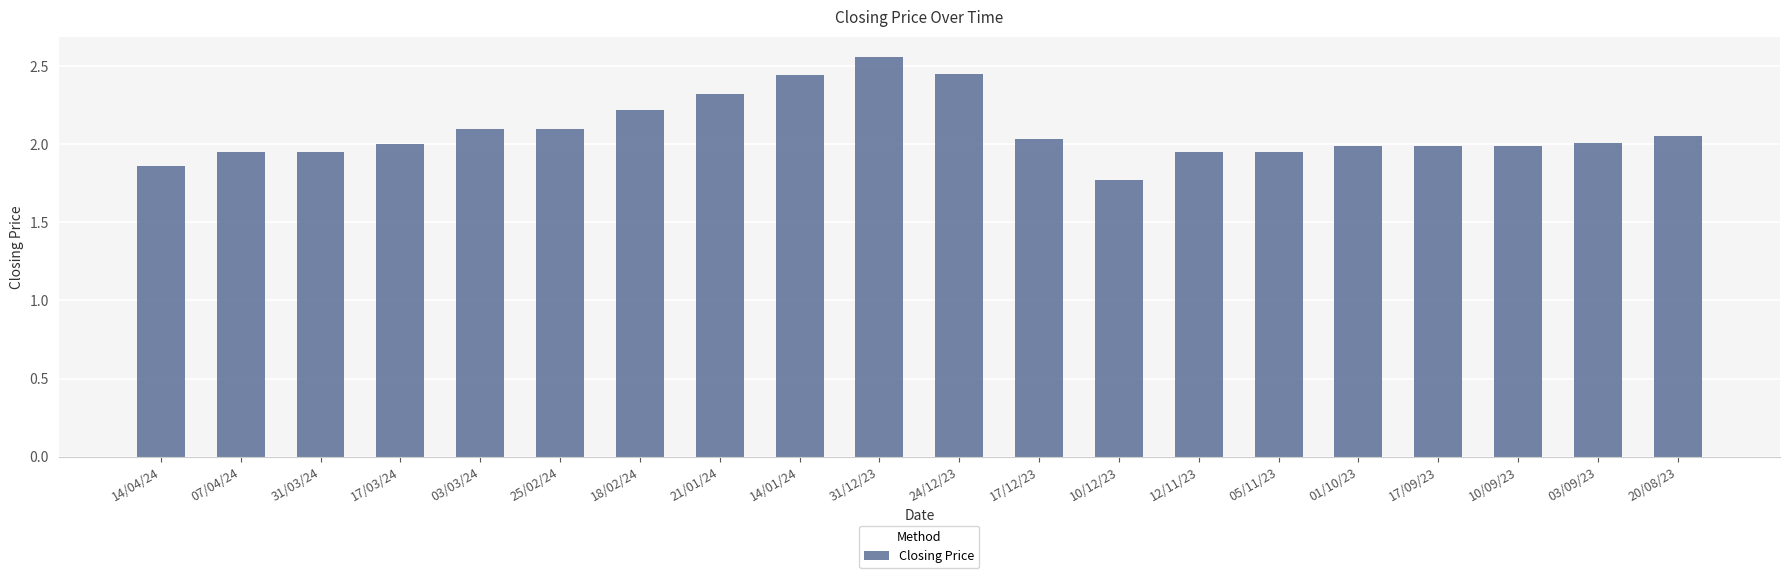

What position from the right is 03/09/23?

2